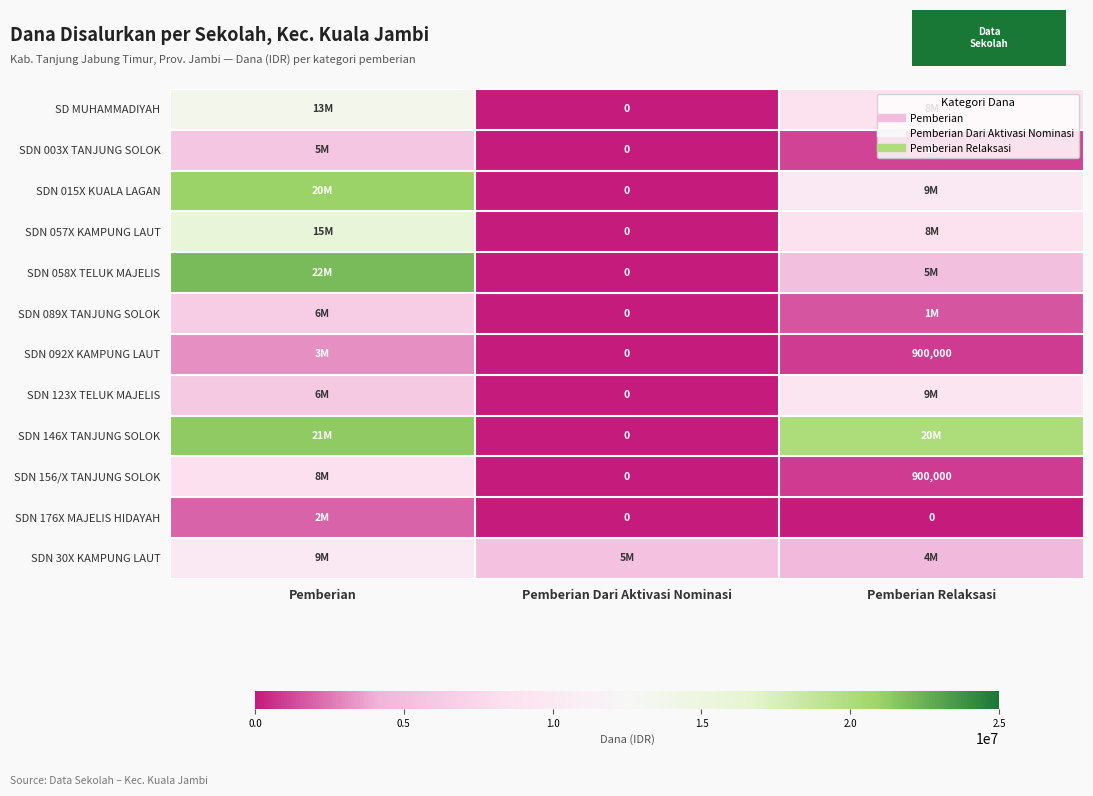

Where does the SDN 30X KAMPUNG LAUT series first go above 5400000?

Pemberian